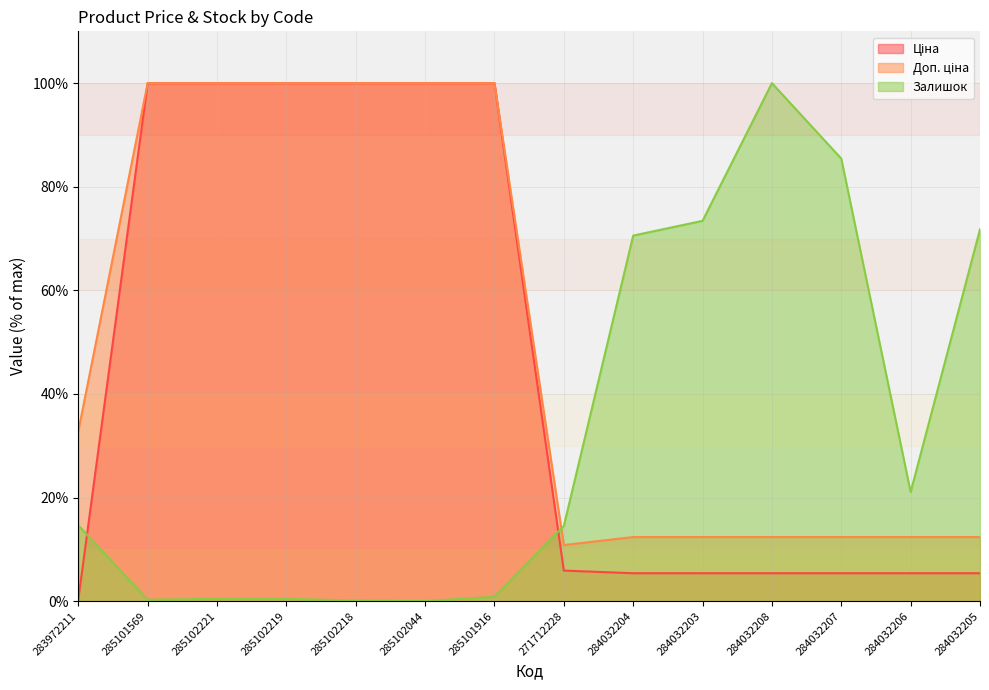

The Ціна series shows 100.0 at 285102044. True or false?

True